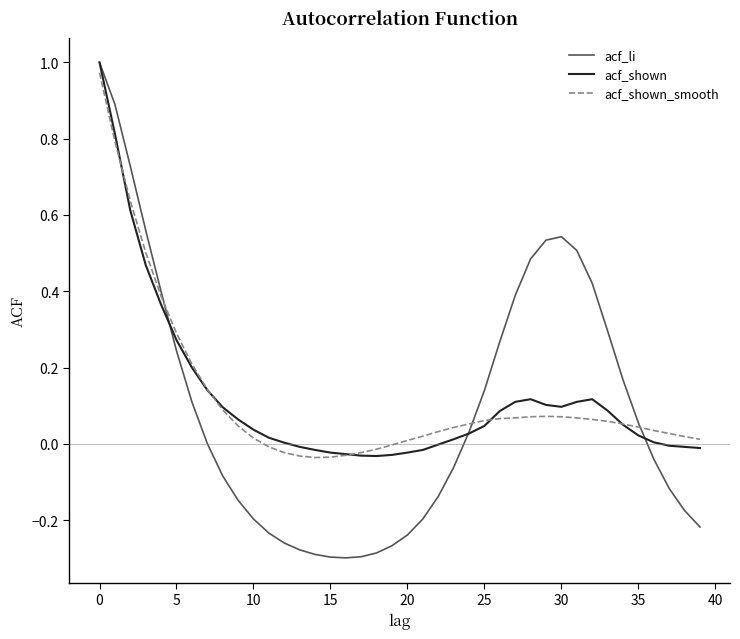

Which series has the widest spread of values?

acf_li